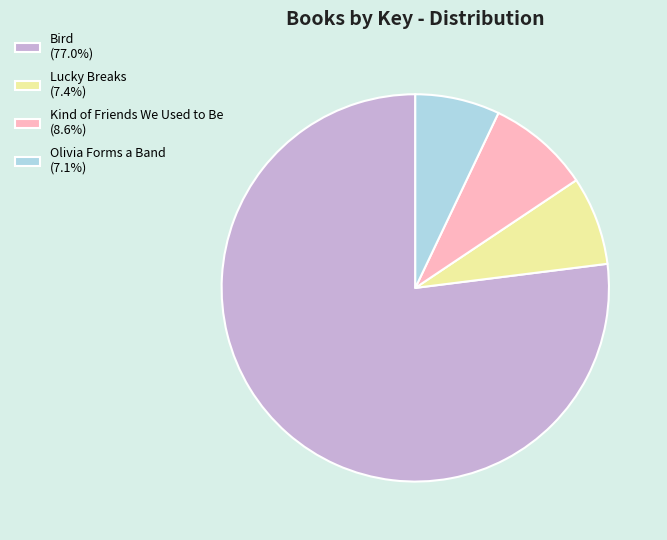

Which slice is the largest?

Bird